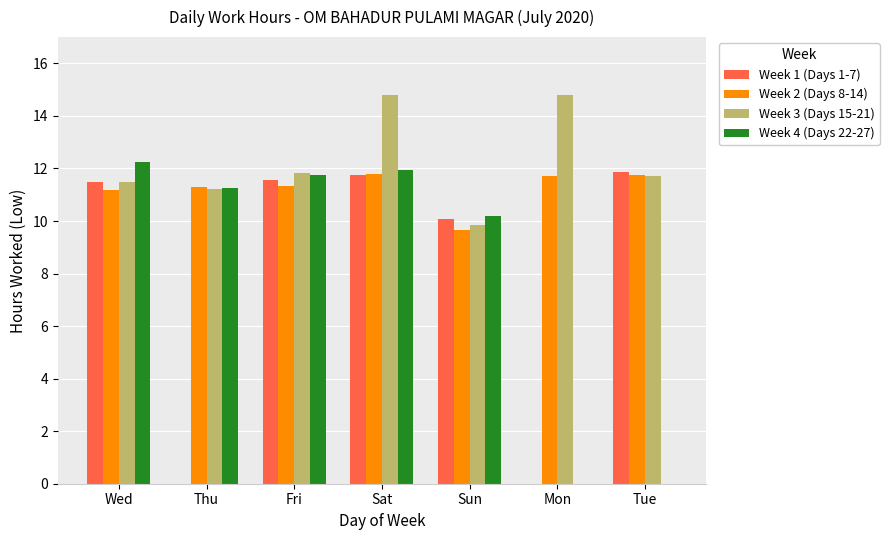

The value of Week 1 (Days 1-7) at Fri is 19.7. True or false?

False